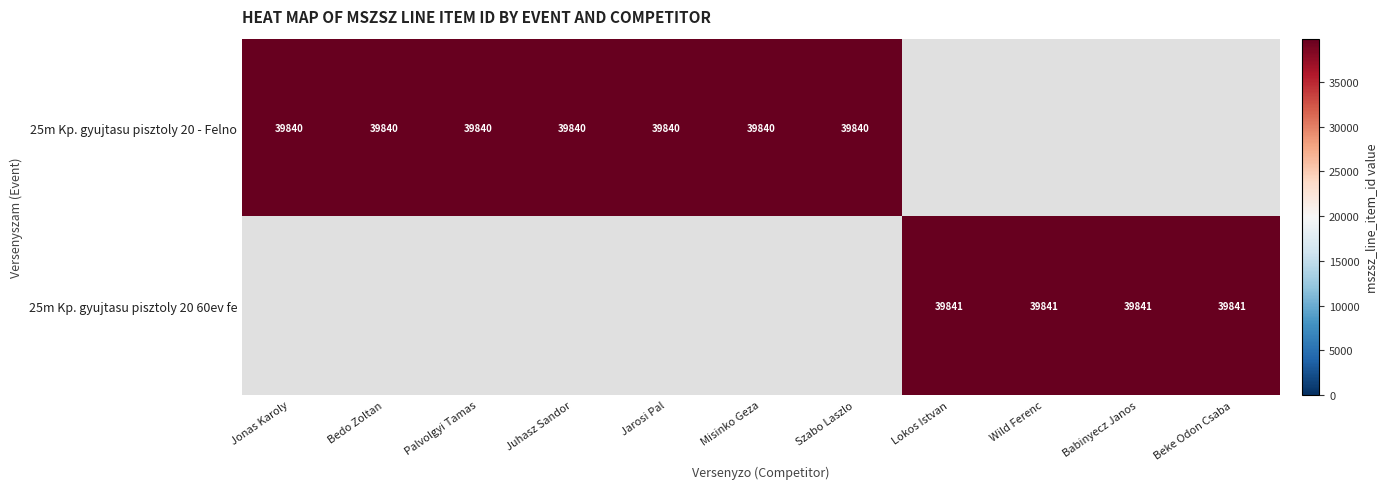

True or false: 25m Kp. gyujtasu pisztoly 20 - Felno has a value of 39840 at Palvolgyi Tamas.

True